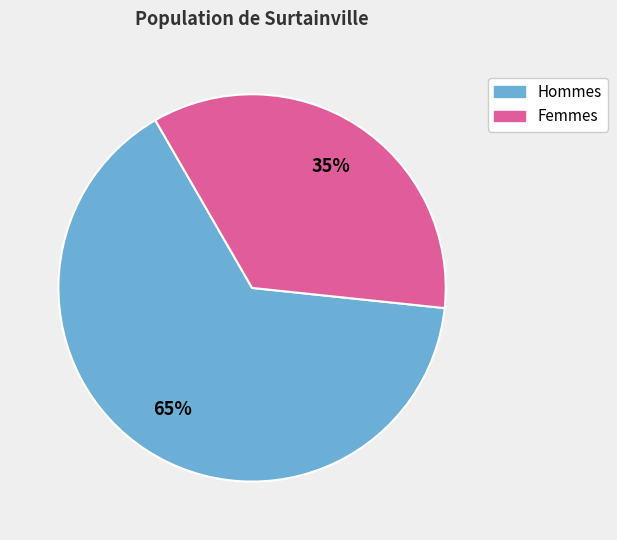

Is there a majority slice in this chart?

Yes